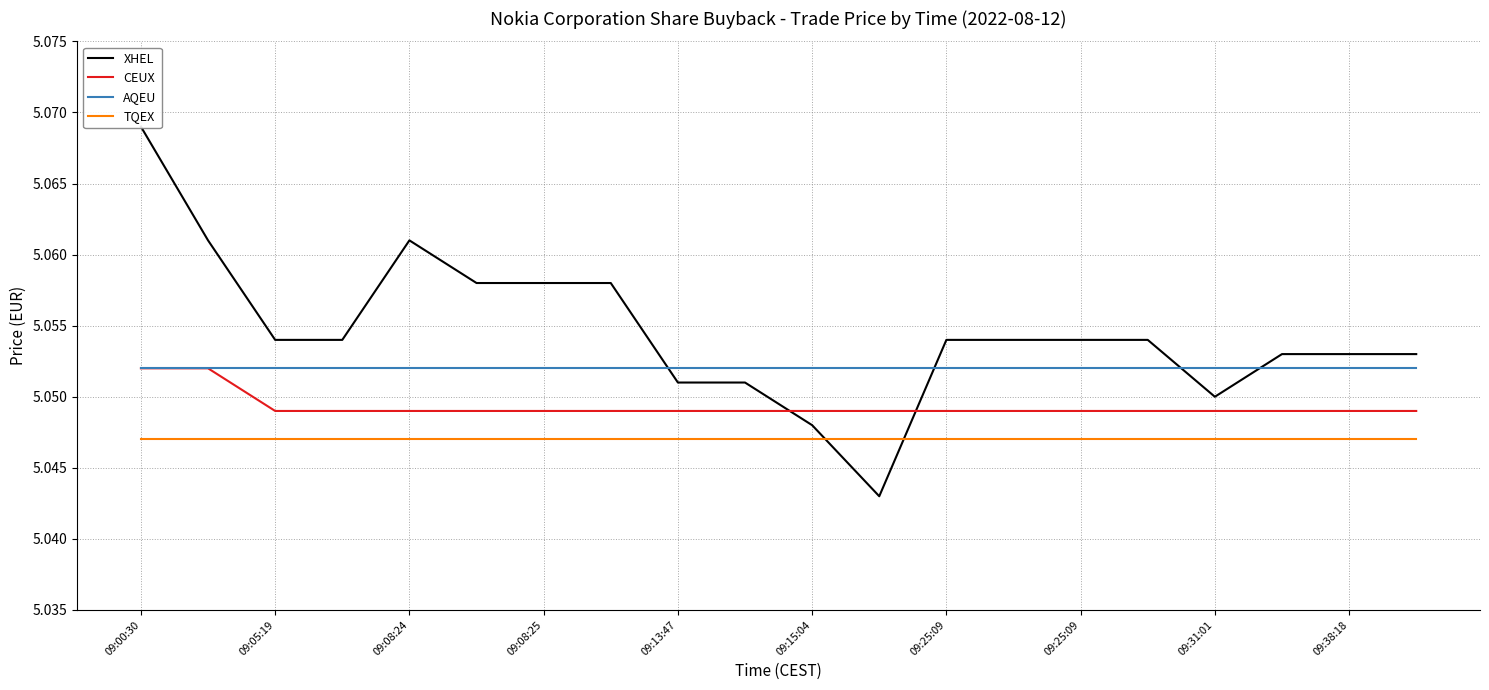

Which category has the lowest value across all series?

11